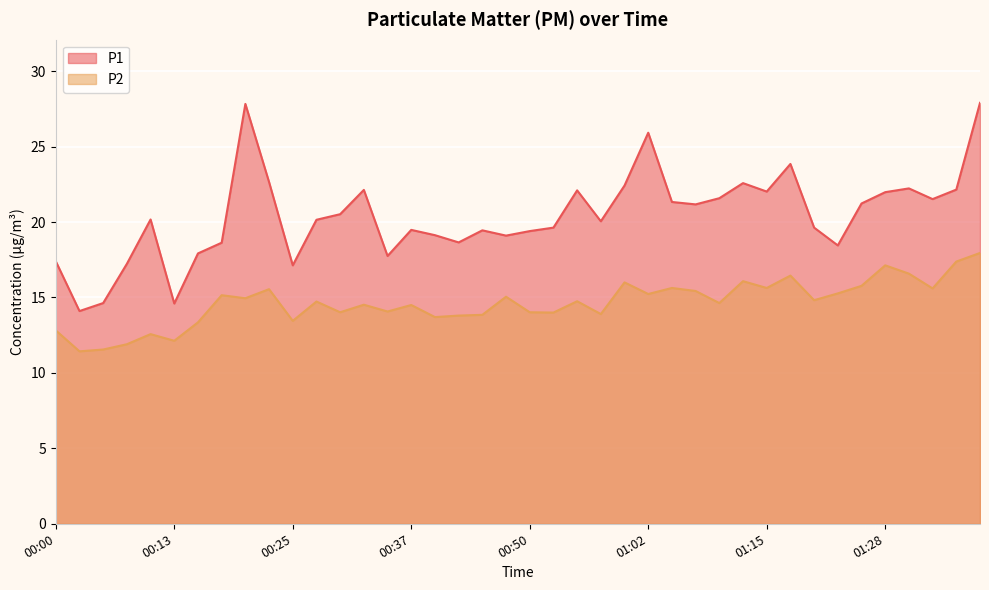

What is the label of the 1st point from the left?

00:00